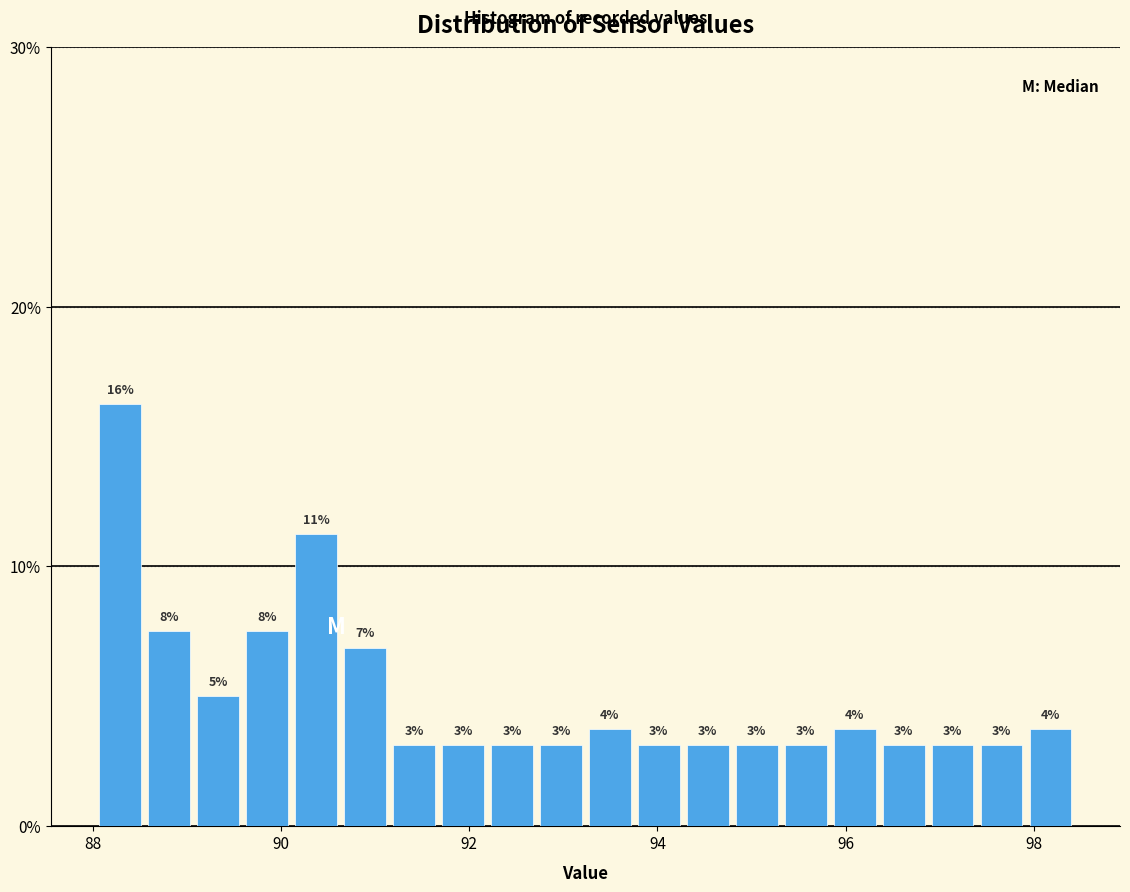

Around what value on the x-axis is the tallest bar? Give the approximate position of its centre, as read against the axis.

88.2